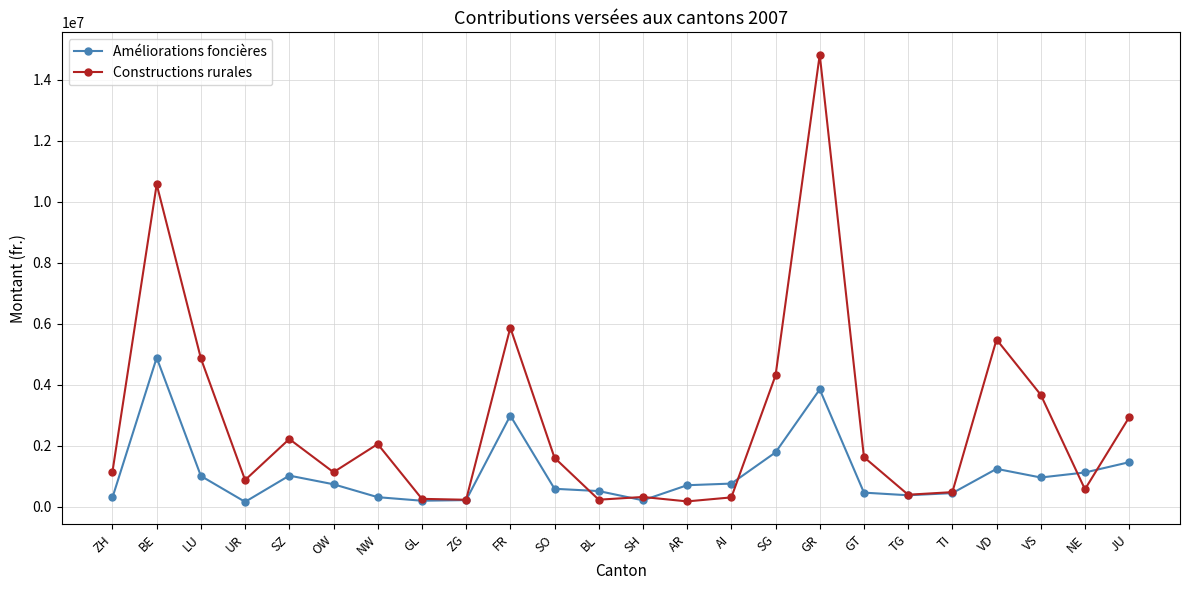

At which category is the sum across all series the highest?

GR